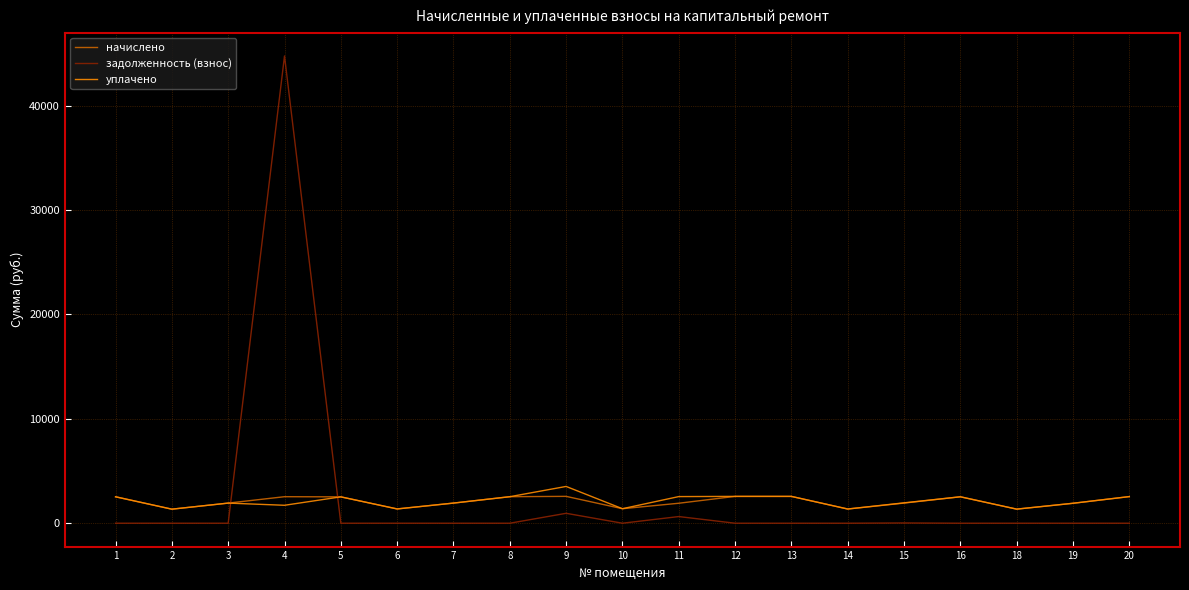

How many times do начислено and задолженность (взнос) cross each other?

2